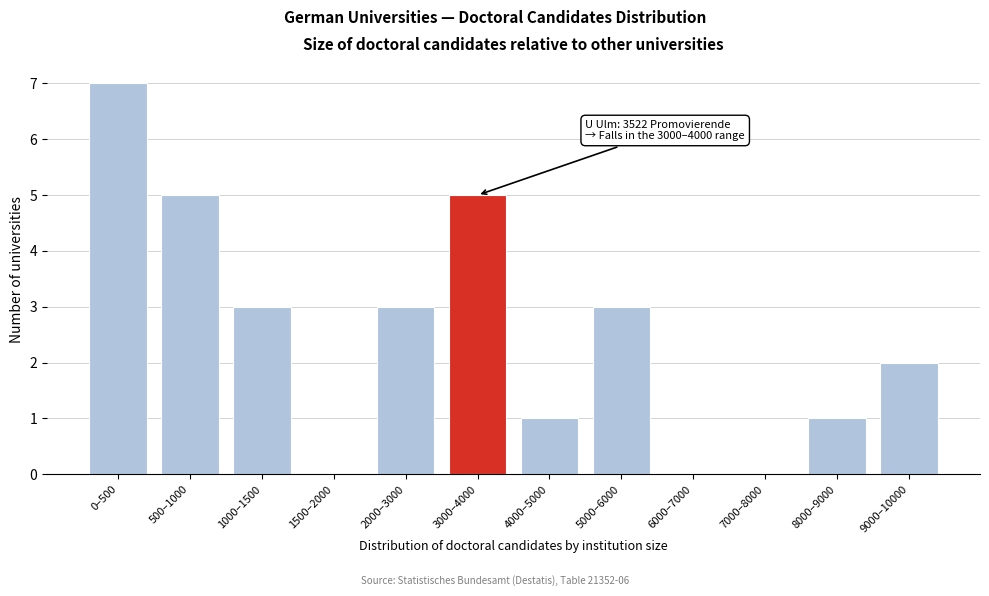

Reading left to right, extract all data points from this chart.

0–500=7	500–1000=5	1000–1500=3	1500–2000=0	2000–3000=3	3000–4000=5	4000–5000=1	5000–6000=3	6000–7000=0	7000–8000=0	8000–9000=1	9000–10000=2